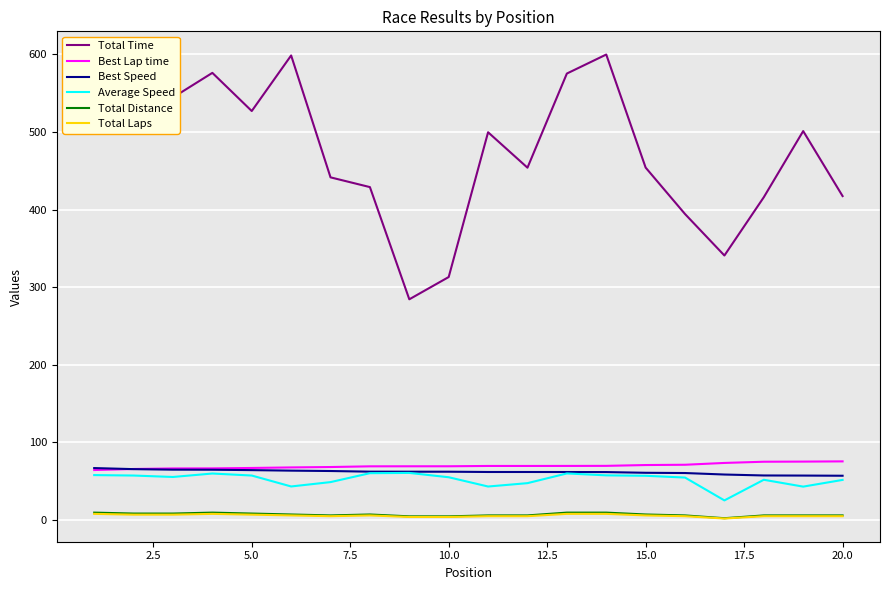

Which series has the largest total across all categories?

Total Time